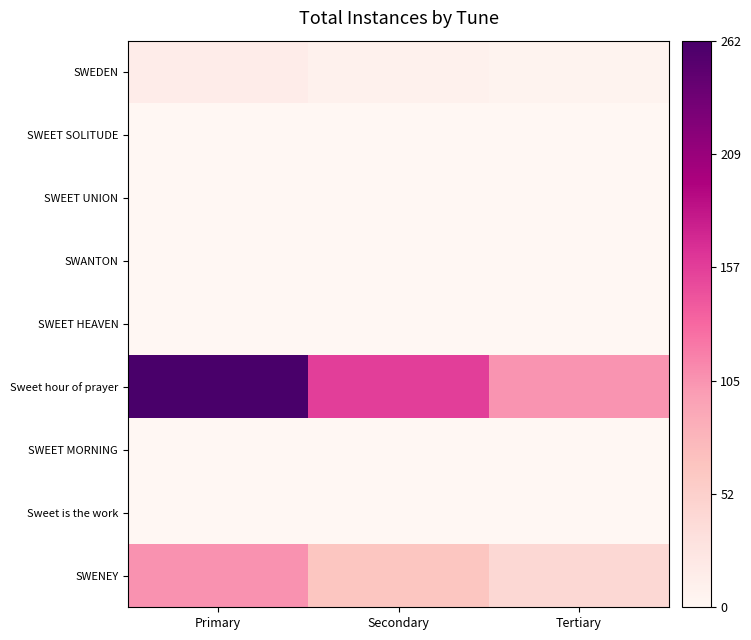

What is the spread (max minus min) of values at Tertiary?

0.4